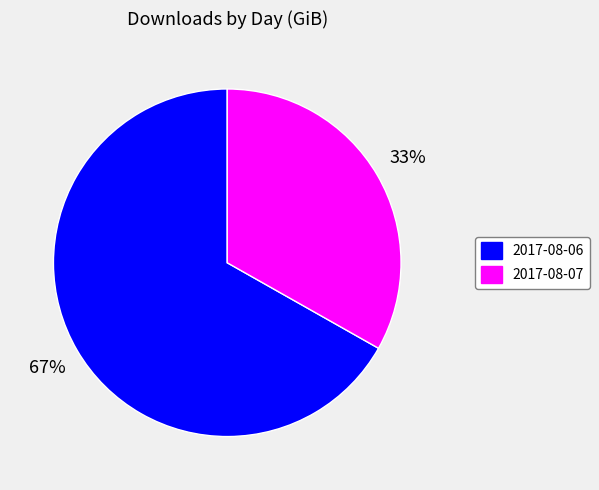

To the nearest percent, what is the average slice percentage?

50%